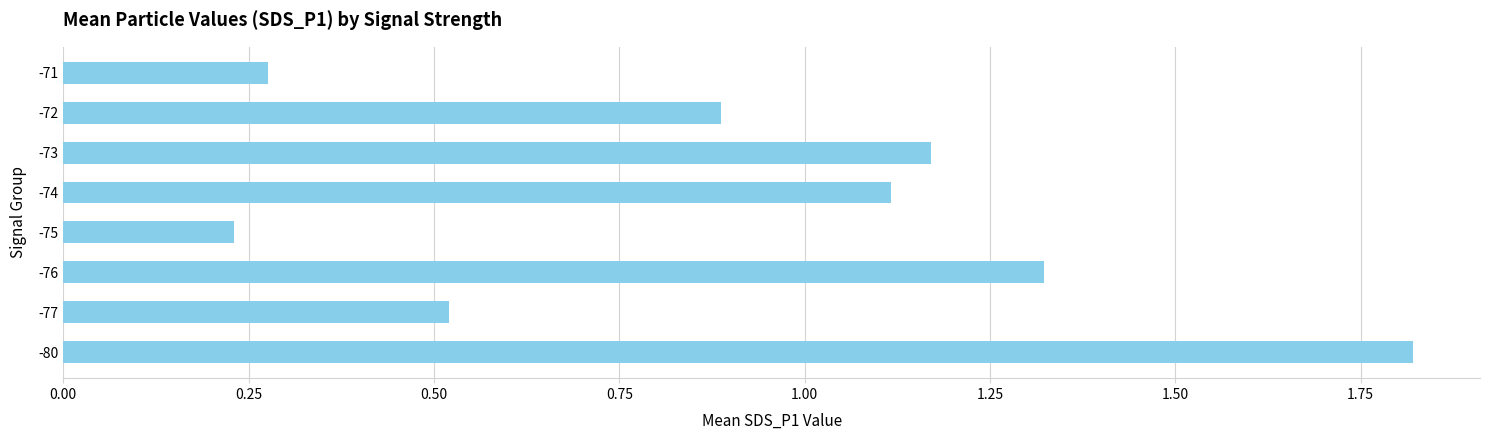

The value at -74 is 1.1. True or false?

True